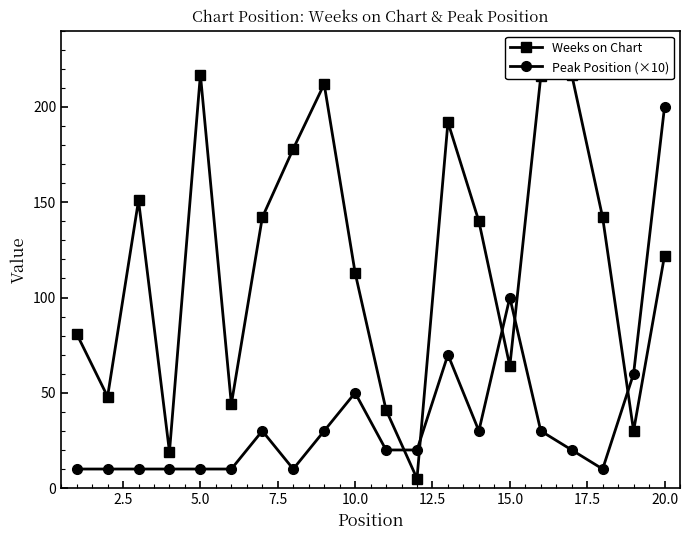

Is this an area chart (filled region under the line)?

No